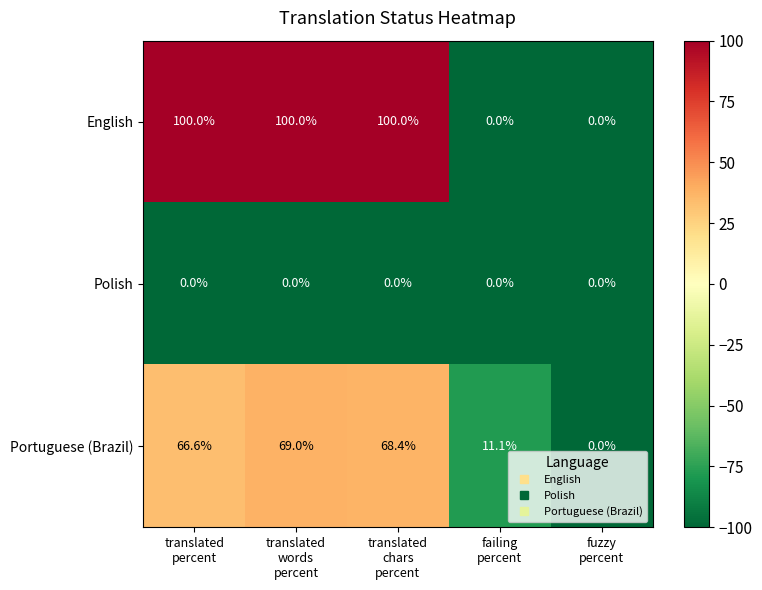

What is the sum of all English values?

300.0